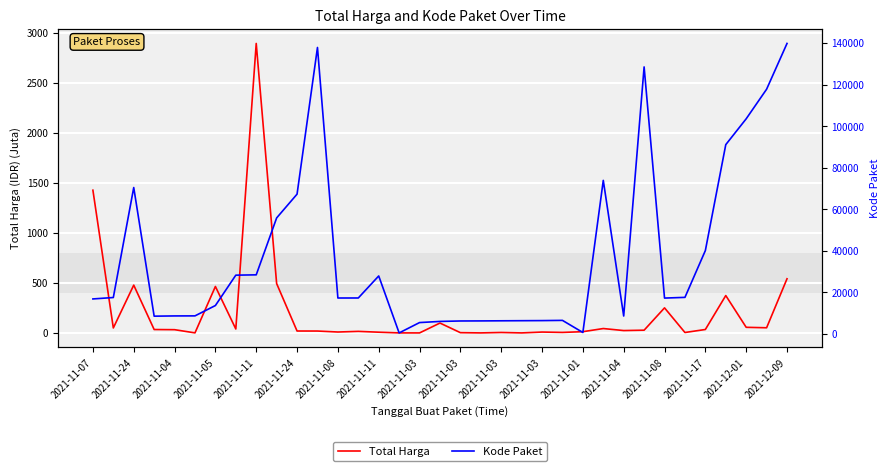

What is the minimum value shown in the chart?

0.1